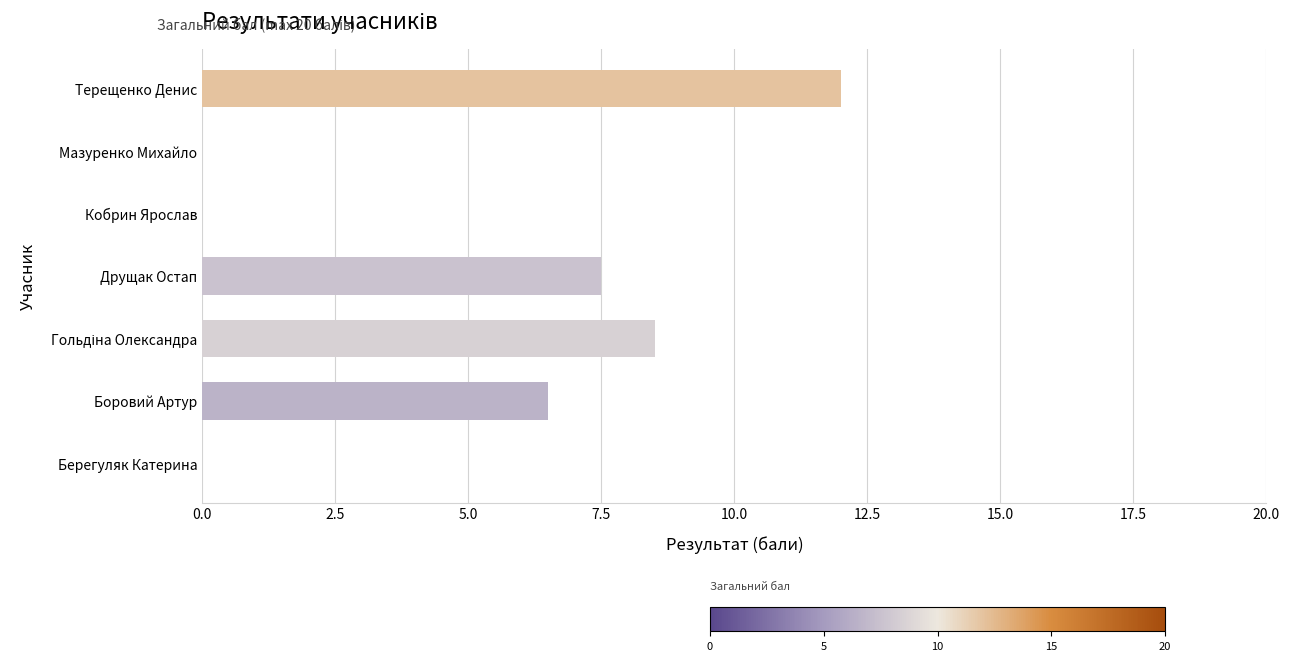

Is it true that the value at Берегуляк Катерина is 0.0?

True